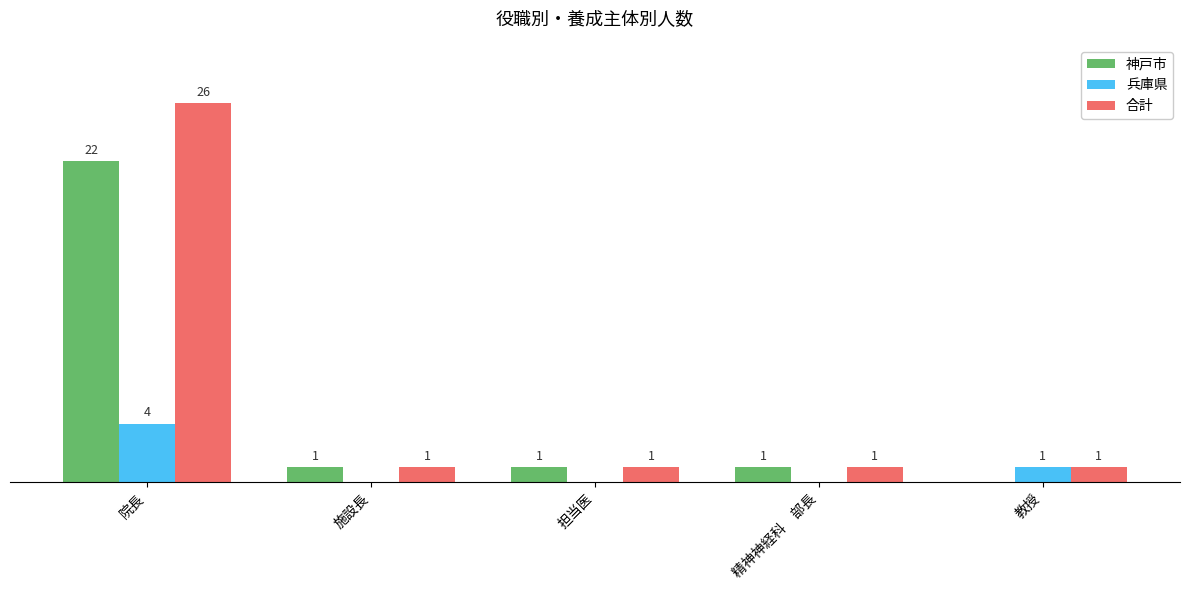

Are the bars grouped side by side (vs. stacked)?

Yes